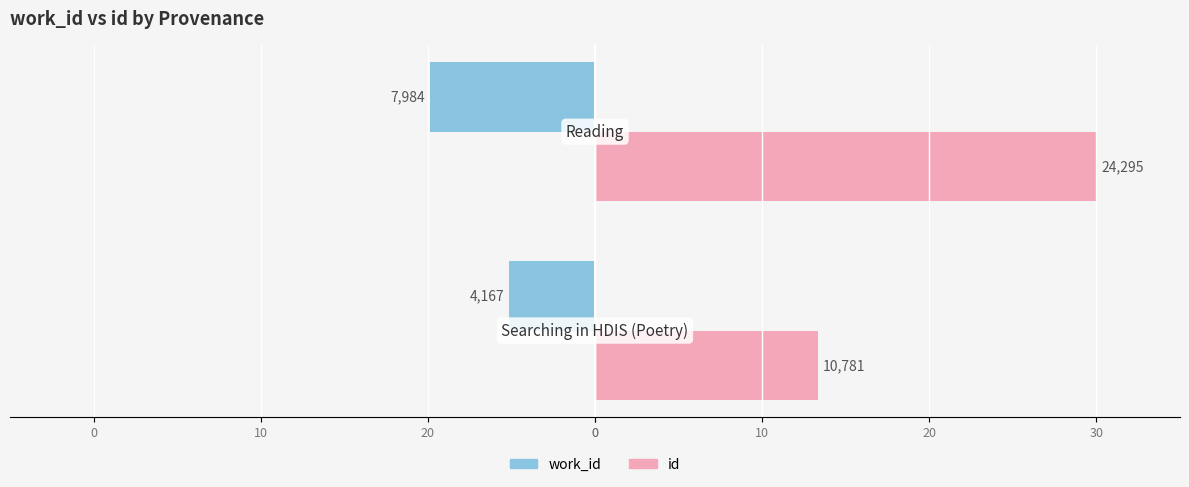

Which series has the widest spread of values?

id